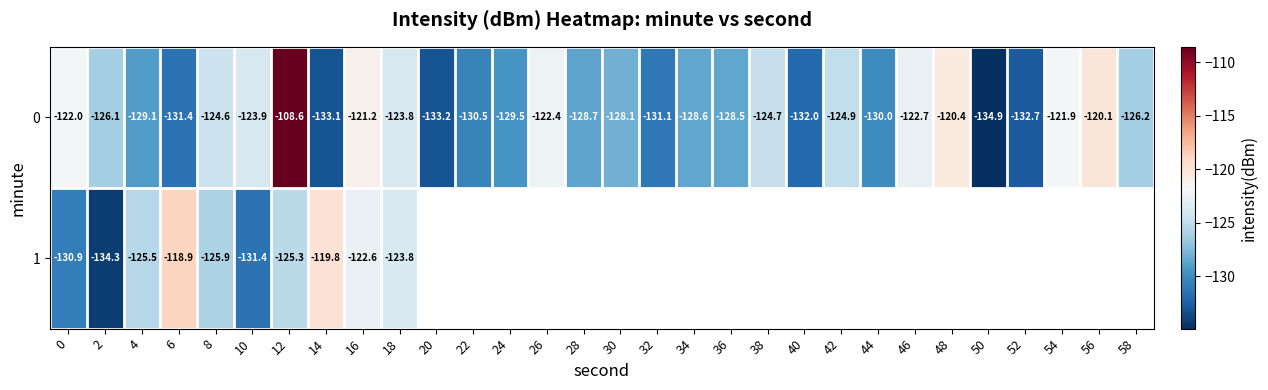

What is the difference between the maximum and minimum values in the 0 series?

26.3